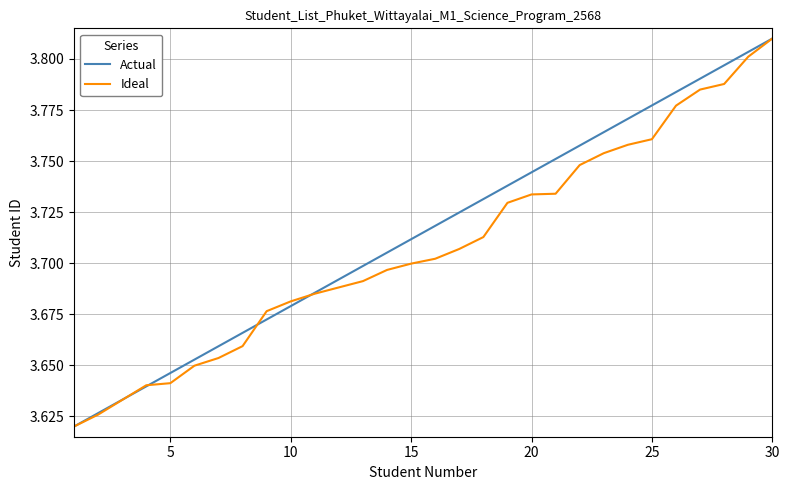

What is the average value of the Ideal series?

3.7